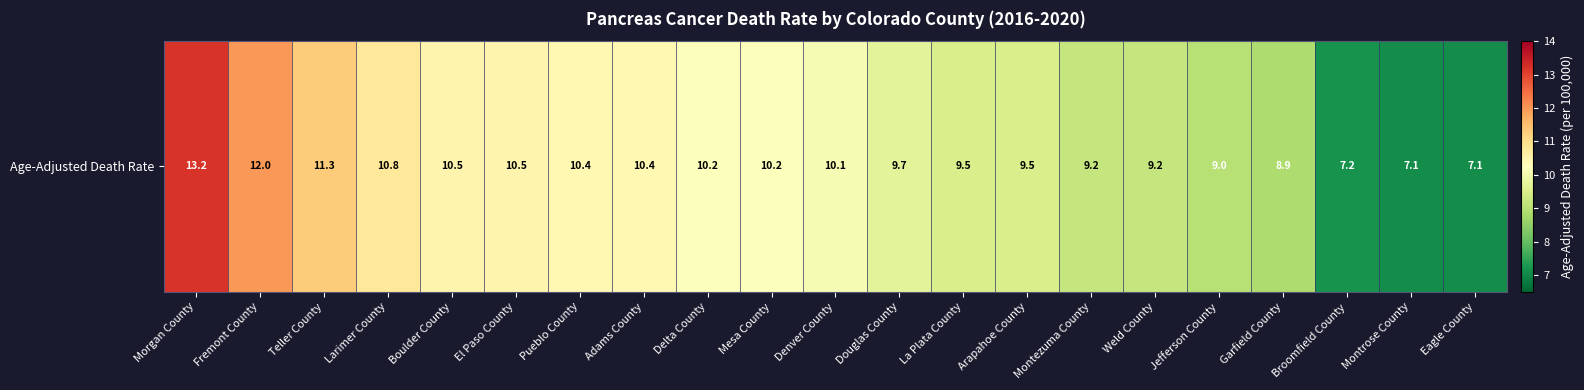

What is the difference between the maximum and minimum values?

6.1